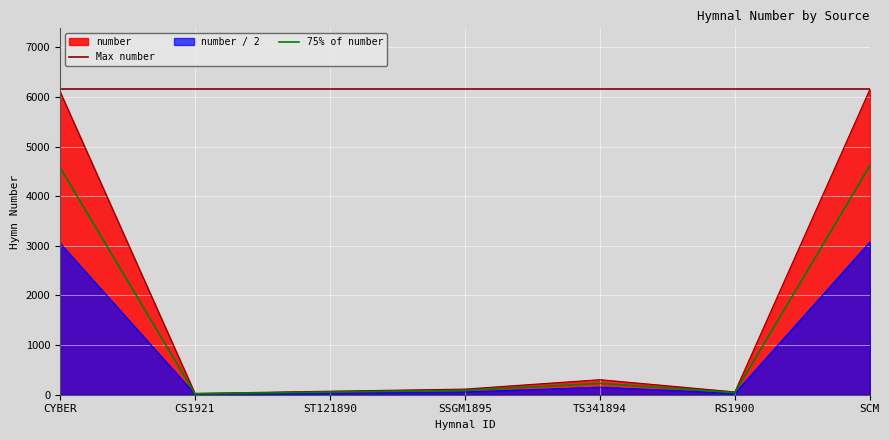

What is the ratio of the value at RS1900 to the value at SSGM1895?

0.5